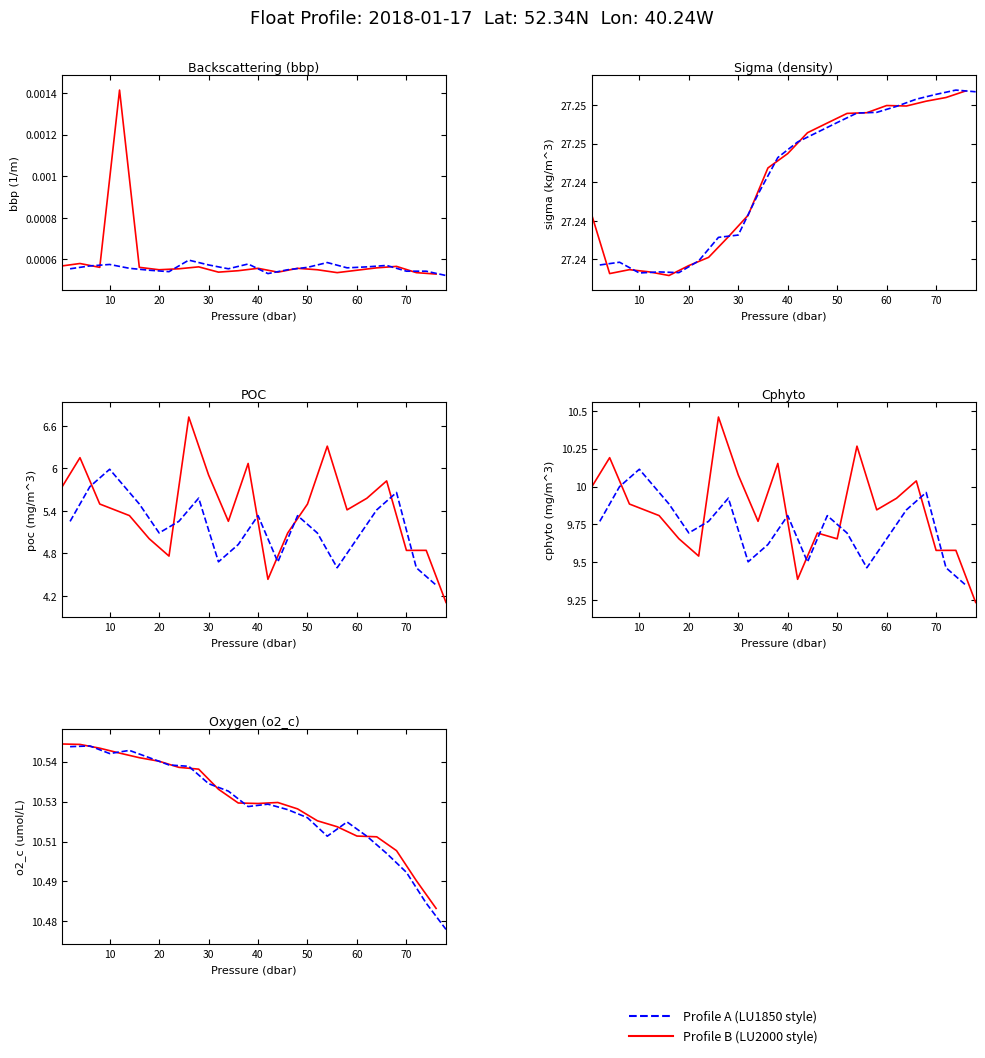

Is the value of Profile B (LU2000 style) at 0 greater than the value of Profile A (LU1850 style) at 20?

Yes